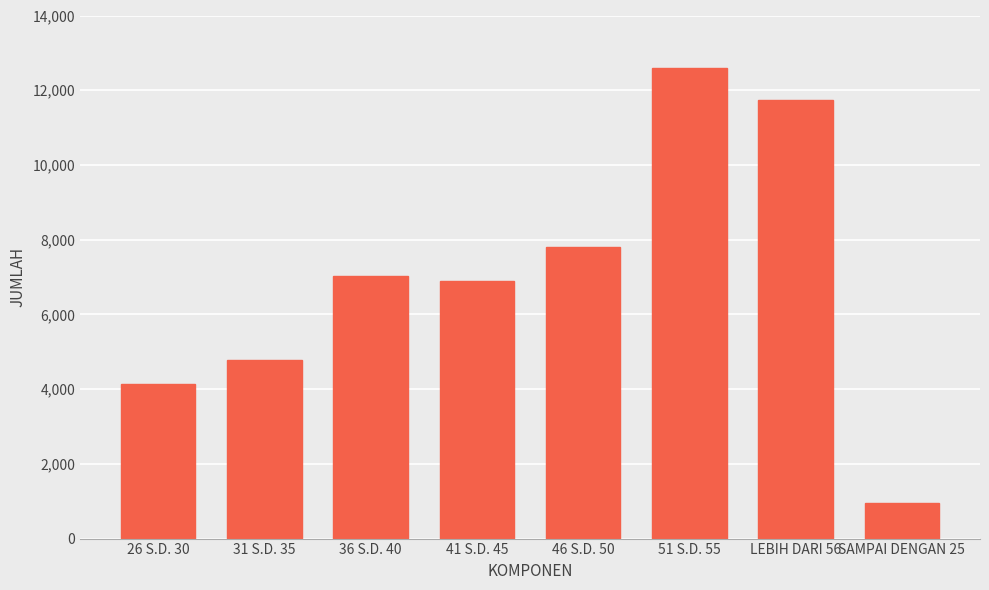

How many bars are there in total?

8